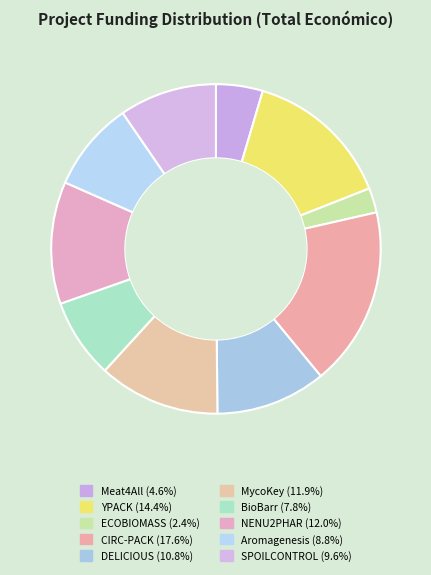

Is it true that CIRC-PACK is 24% of the pie?

False